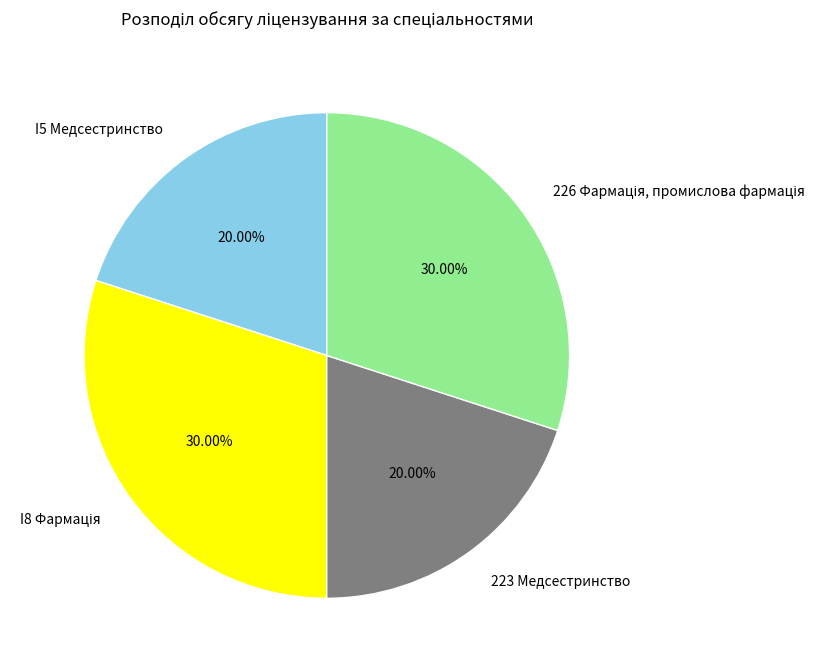

Does any single category account for the majority?

No